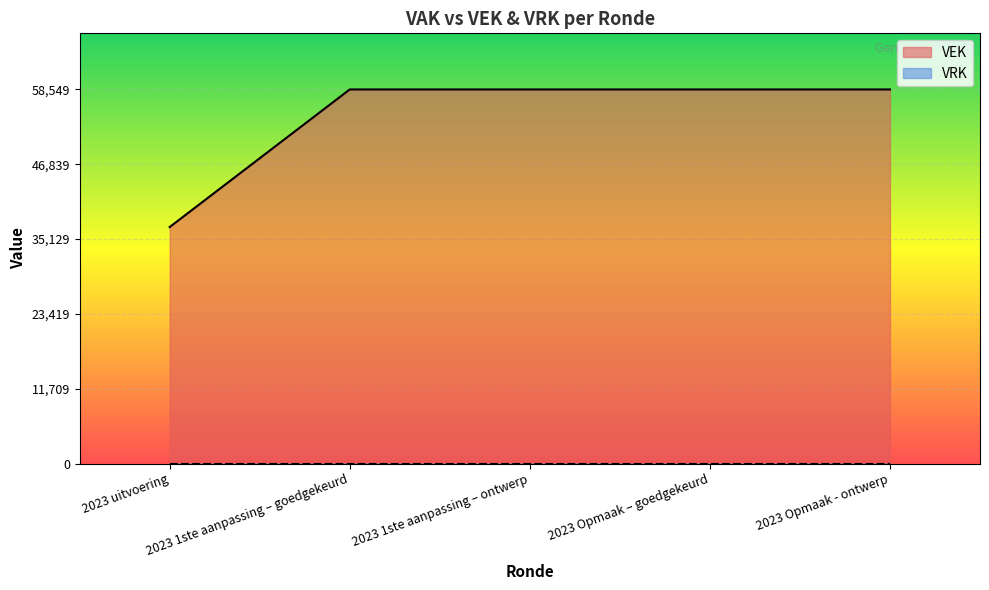

What is the average value?

54242